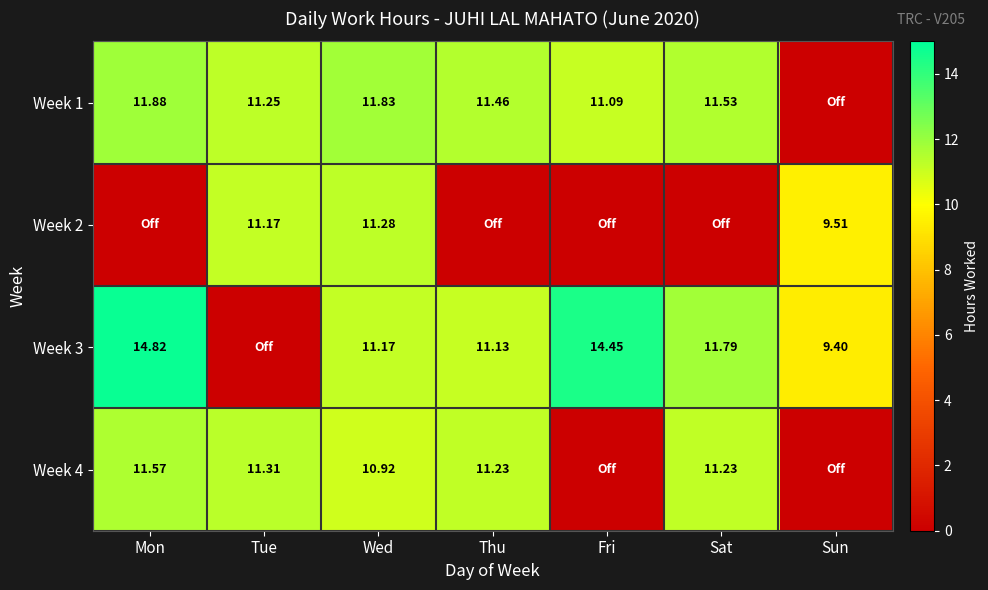

Rank the series by their maximum value, from lowest to highest.

Week 2, Week 4, Week 1, Week 3